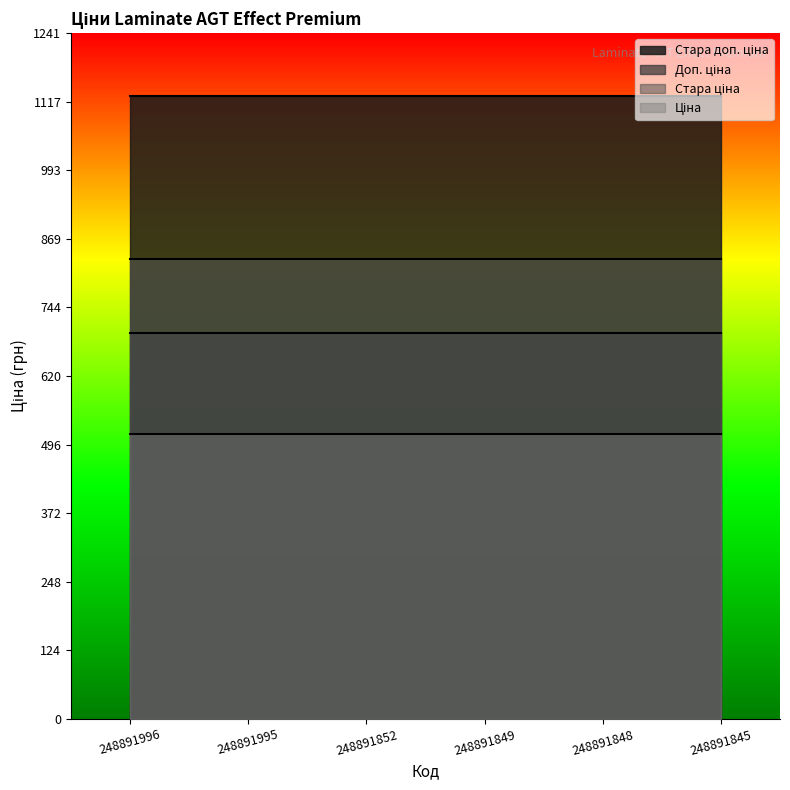

List the labels in order of Ціна value, smallest first.

248891996, 248891995, 248891852, 248891849, 248891848, 248891845